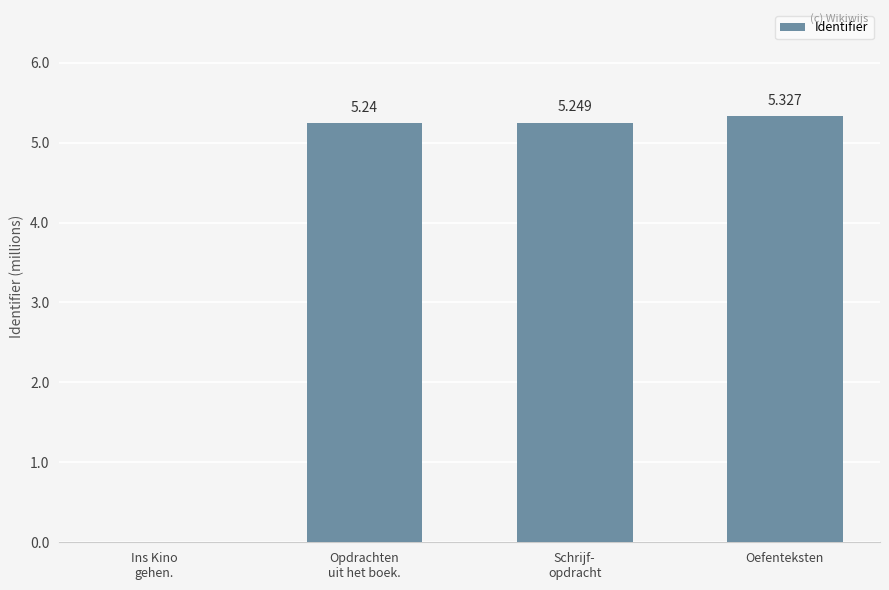

Which label corresponds to the largest value in the chart?

Oefenteksten